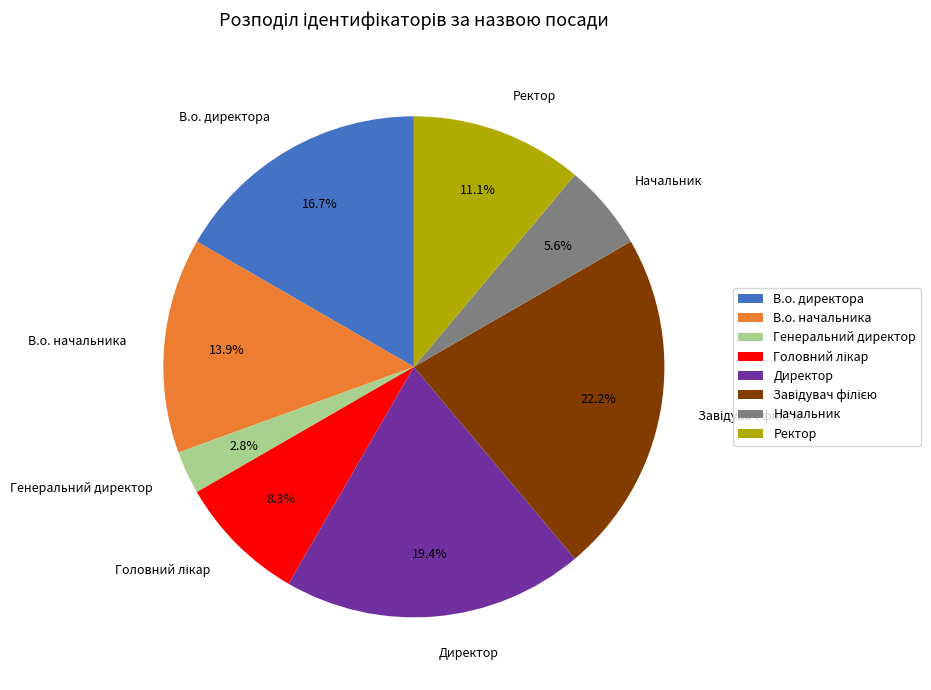

What is the smallest slice in the pie chart?

Генеральний директор